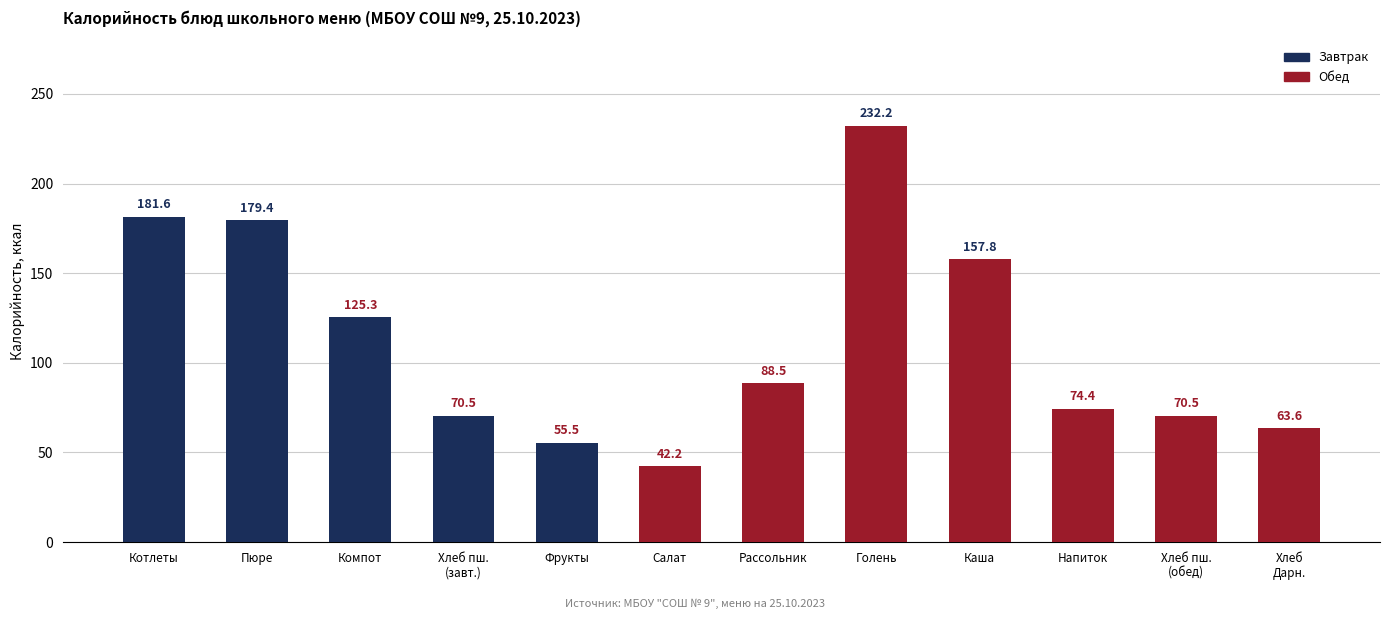

What is the change in value from Компот to Хлеб
Дарн.?

-61.8